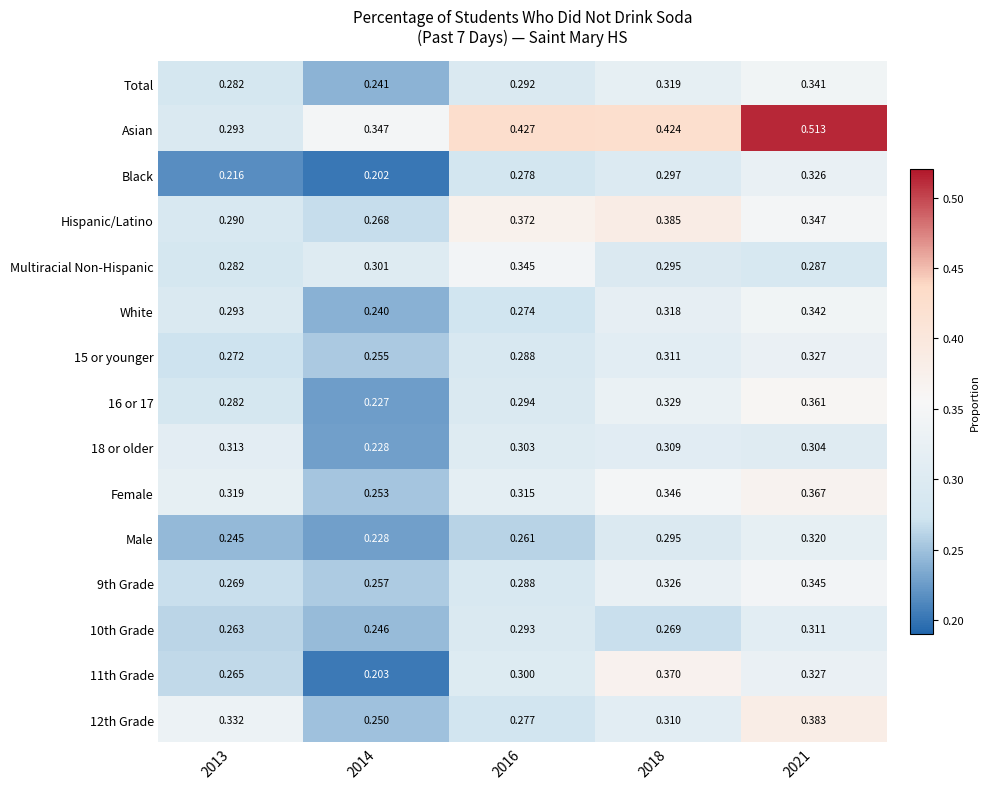

Which series has the largest total across all categories?

Asian